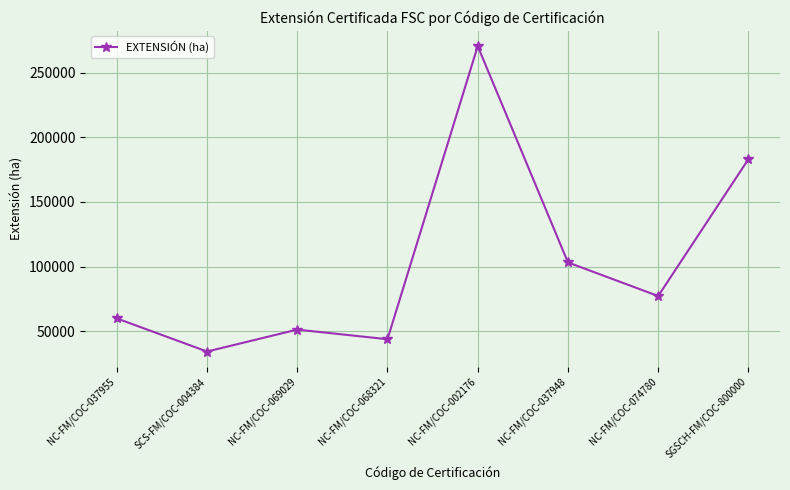

At which category does the chart reach its minimum across all series?

SCS-FM/COC-004384